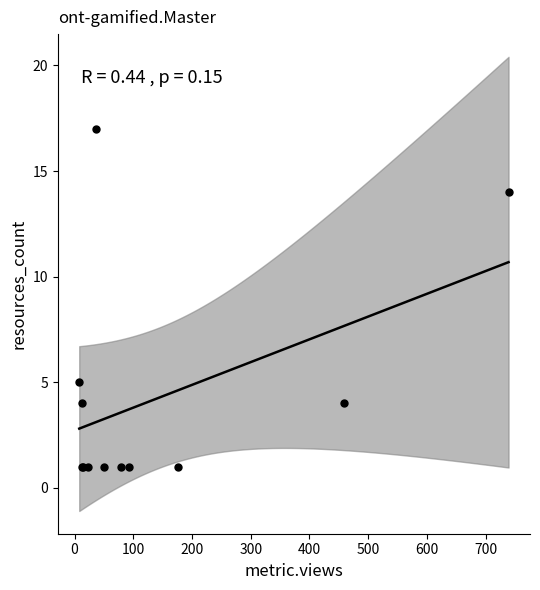

What Y value in the scatter plot is closest to 9?

5